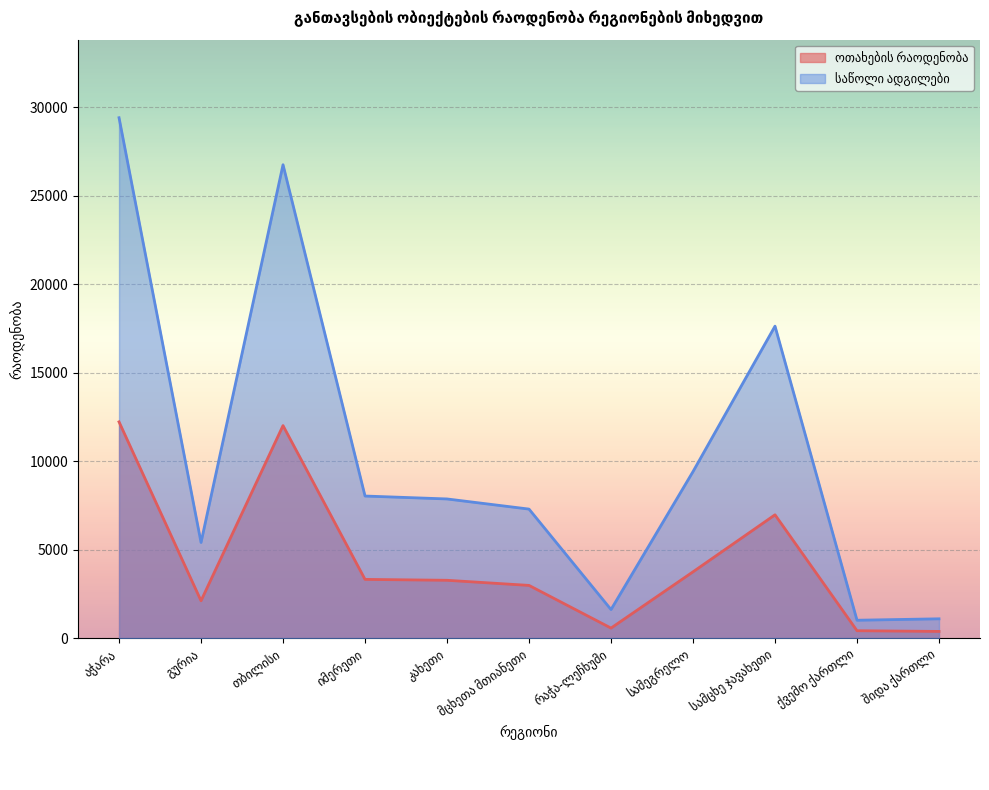

Between აჭარა and თბილისი, which is larger?

აჭარა